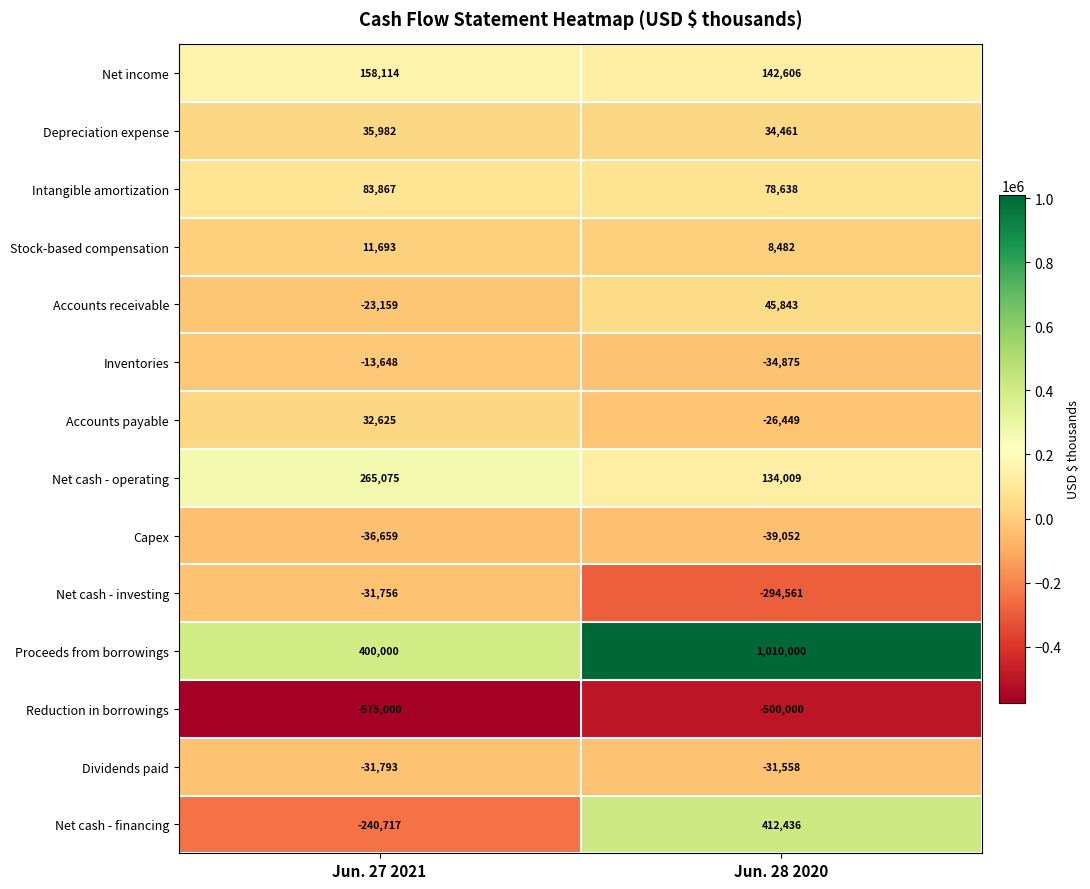

Which series has the widest spread of values?

Net cash - financing